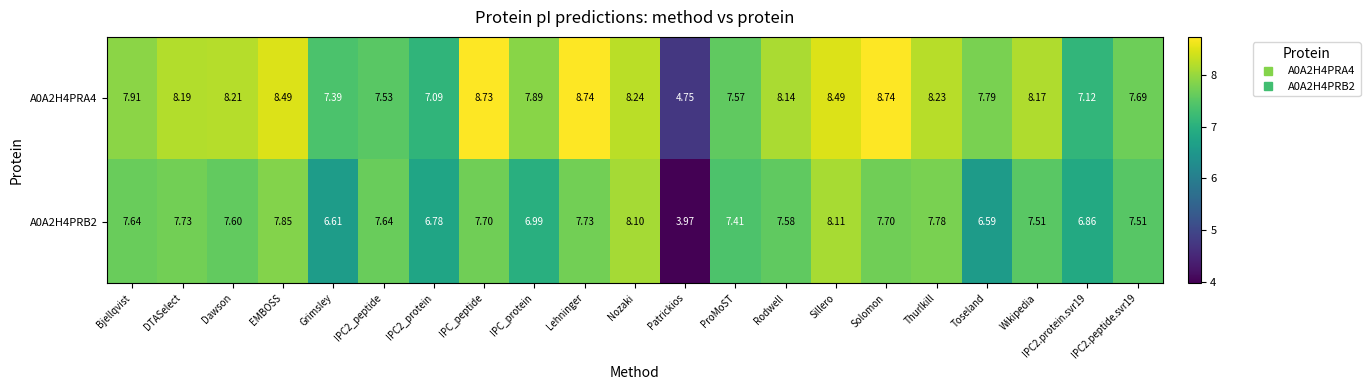

At which category is the sum across all series the highest?

Sillero